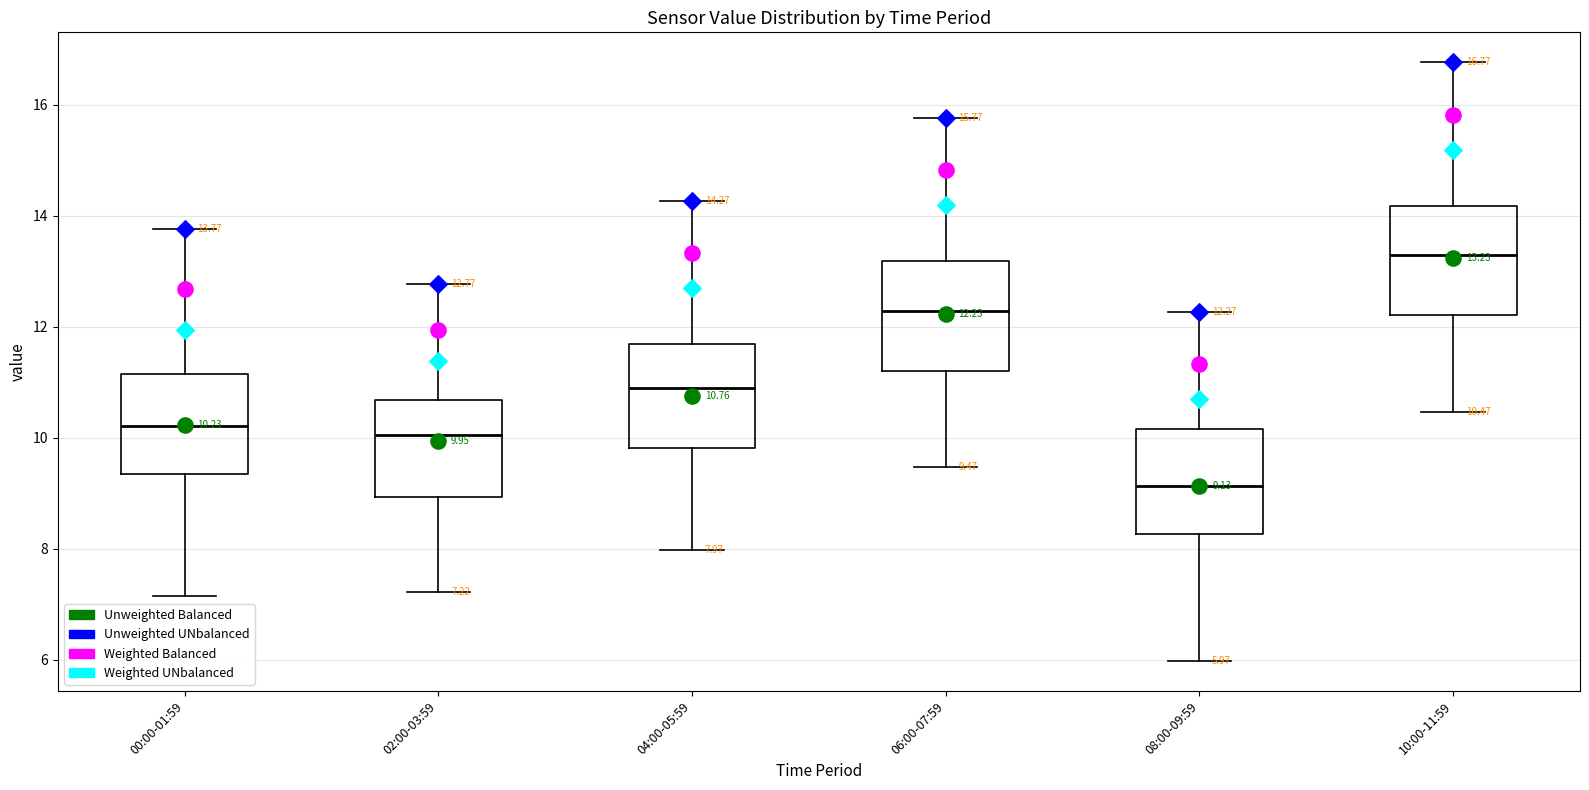

Which box's median line is the lowest?

08:00-09:59